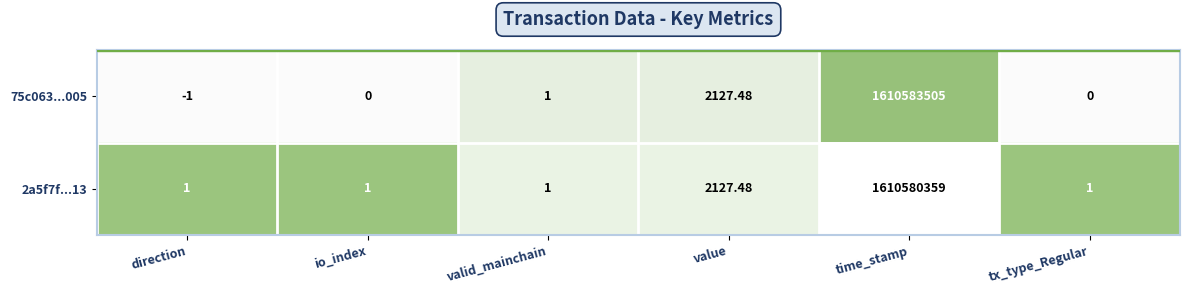

Is the value of 75c063...005 at io_index greater than the value of 2a5f7f...13 at valid_mainchain?

No